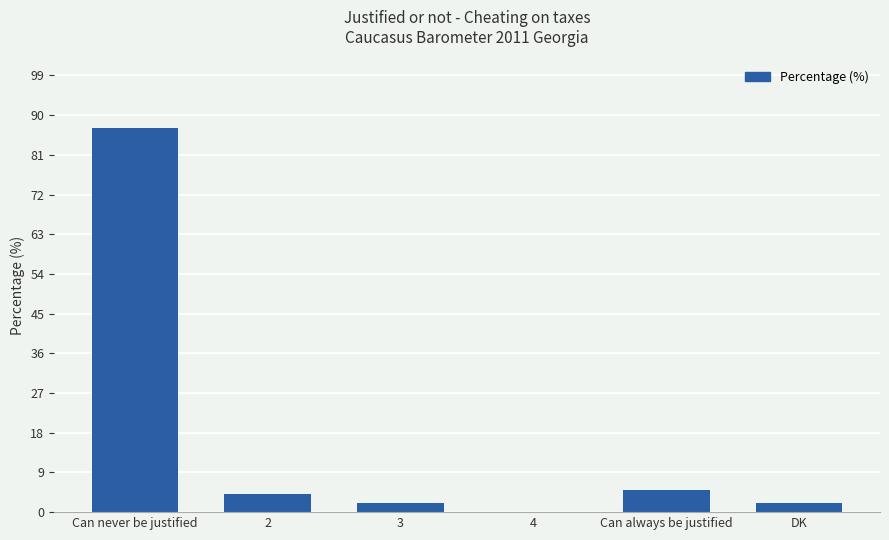

The value at Can always be justified is 5. True or false?

True